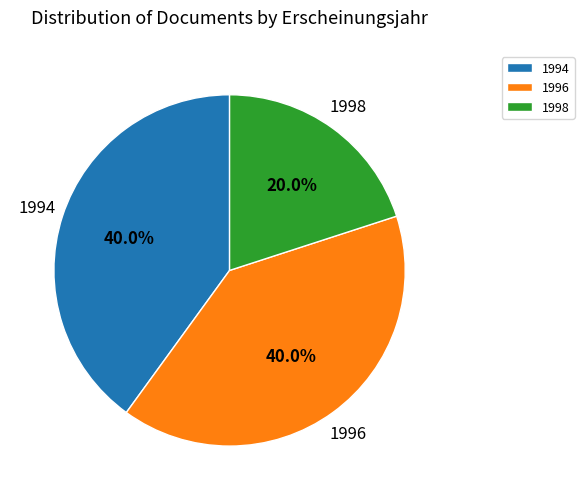

Which category has the smallest portion of the pie?

1998